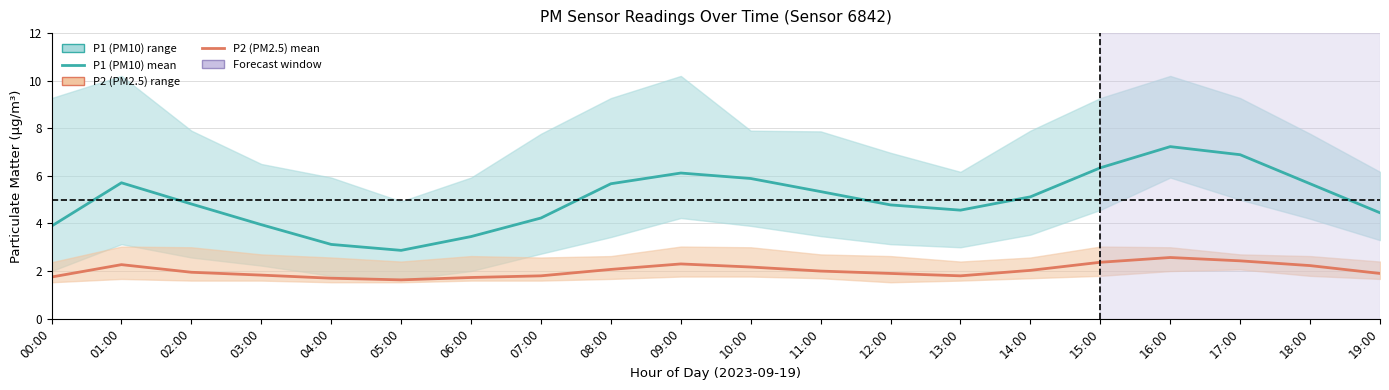

What is the sum of all P2 (PM2.5) values?

40.4